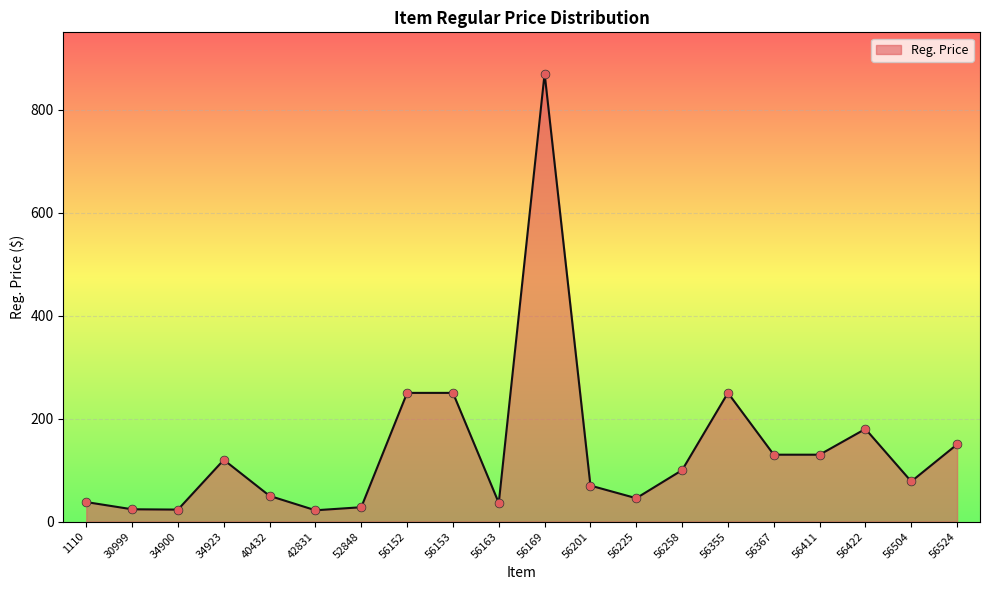

What is the change in value from 56169 to 56411?

-740.0